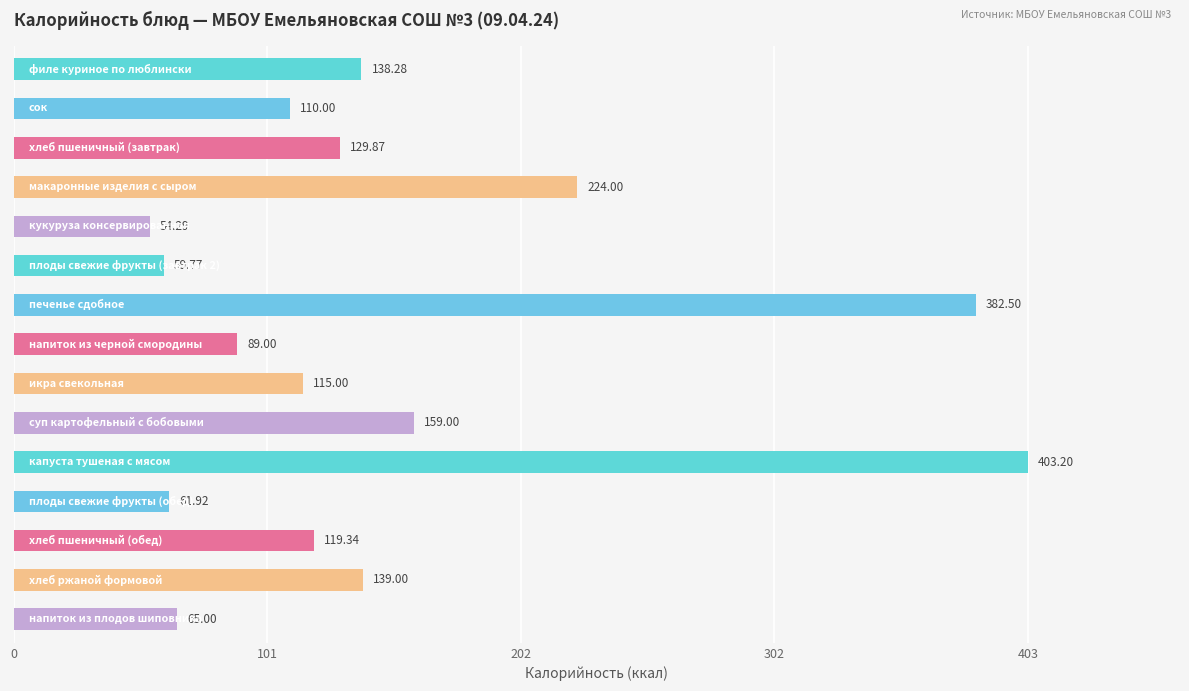

What is the difference between the maximum and second lowest values?

343.4